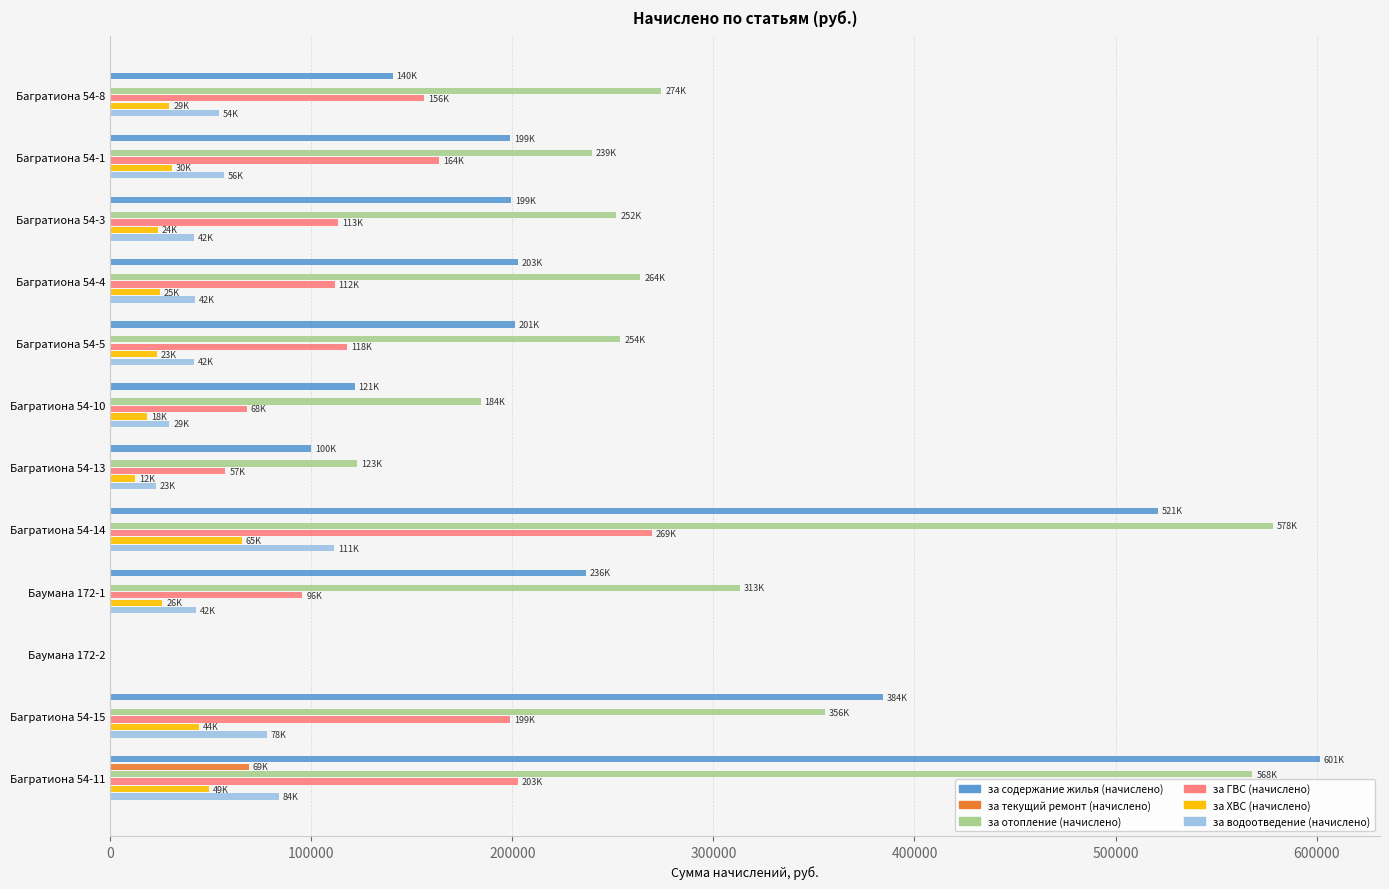

Is the value of за отопление (начислено) at Баумана 172-1 greater than the value of за водоотведение (начислено) at Багратиона 54-1?

Yes